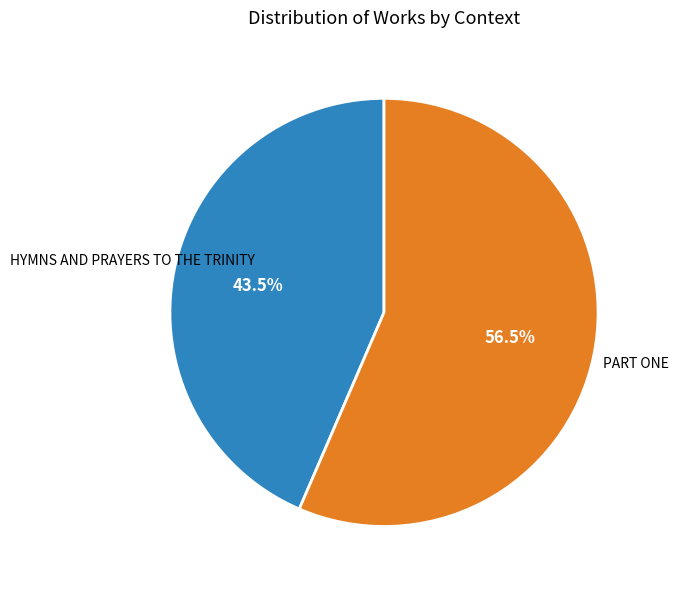

Does any single category account for the majority?

Yes